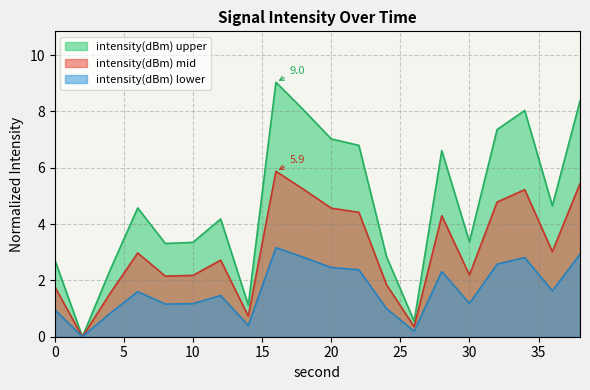

At which label is the value closest to 4?

12